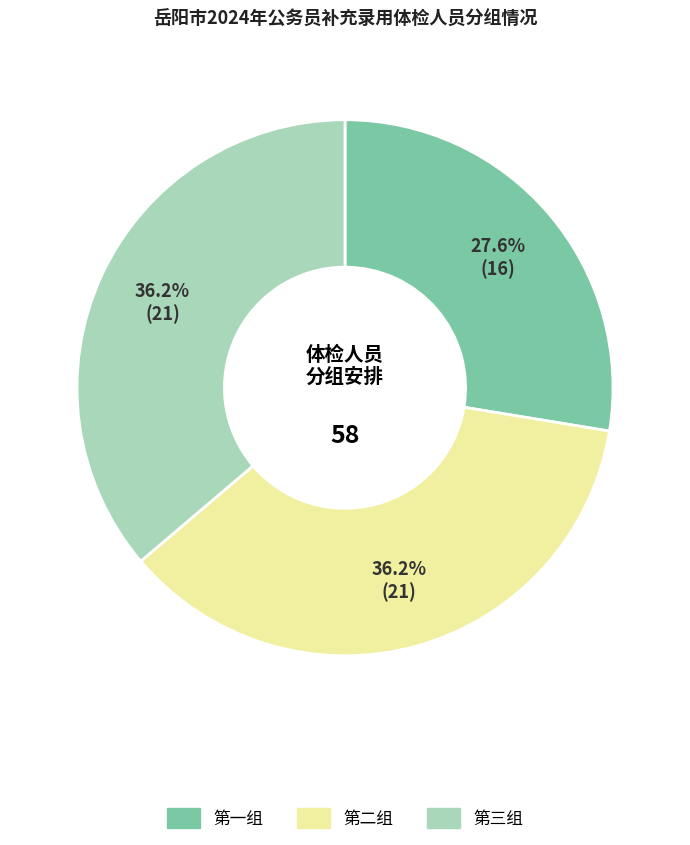

Does any single category account for the majority?

No